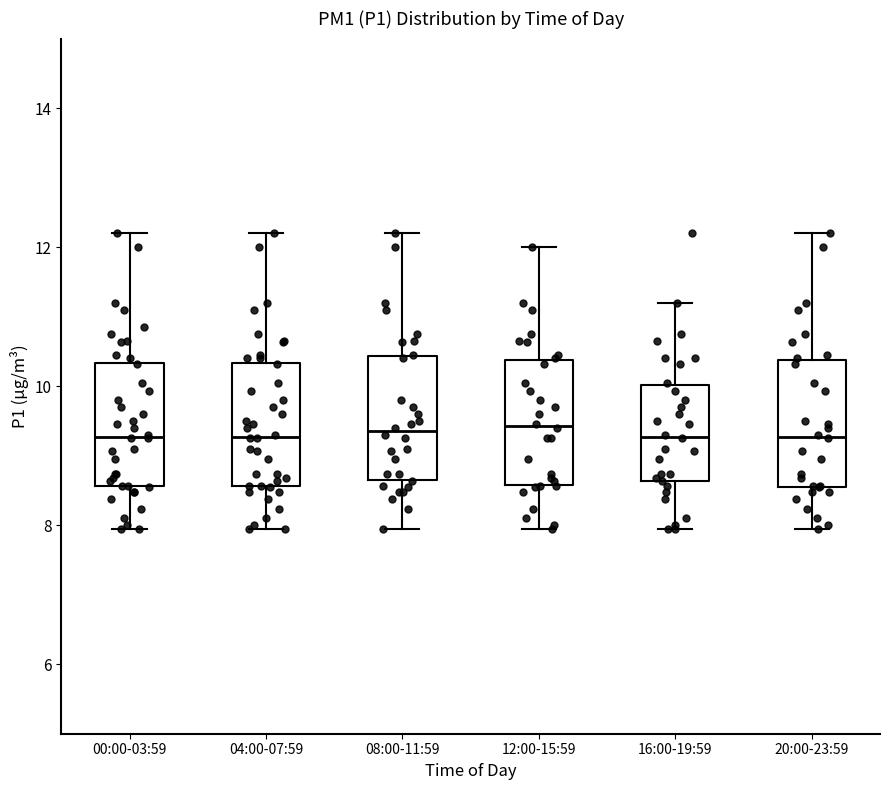

Reading left to right, read every box against the y-axis: the position of its median line, the range the box covers, and the ends of its whiskers. The values are not printed on the chart, so give them approximately, as read against the axis.

00:00-03:59: median 9.2, box 8.6 to 10.4, whiskers 8.0 to 12.2
04:00-07:59: median 9.2, box 8.6 to 10.4, whiskers 8.0 to 12.2
08:00-11:59: median 9.4, box 8.6 to 10.4, whiskers 8.0 to 12.2
12:00-15:59: median 9.4, box 8.6 to 10.4, whiskers 8.0 to 12.0
16:00-19:59: median 9.2, box 8.6 to 10.0, whiskers 8.0 to 11.2
20:00-23:59: median 9.2, box 8.6 to 10.4, whiskers 8.0 to 12.2